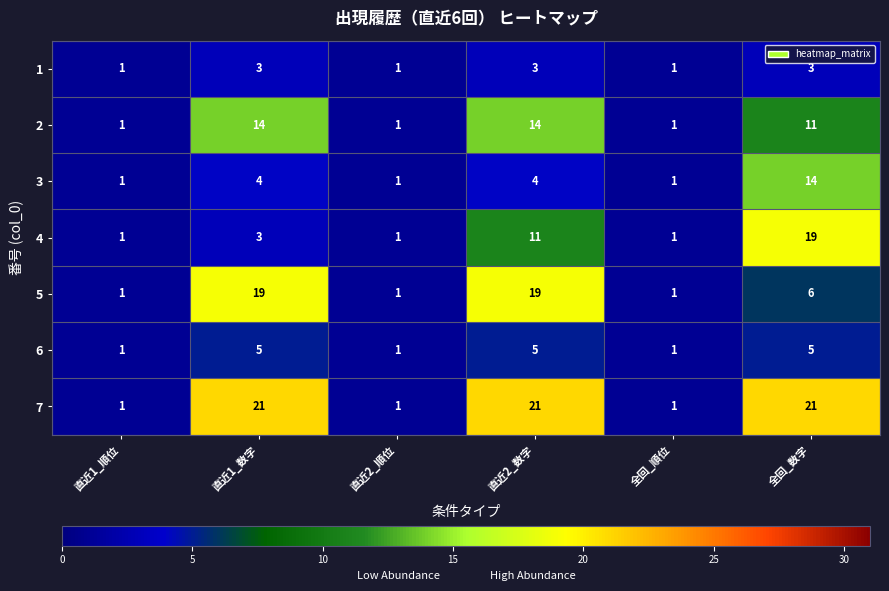

At which label does 3 reach its peak?

全回_数字